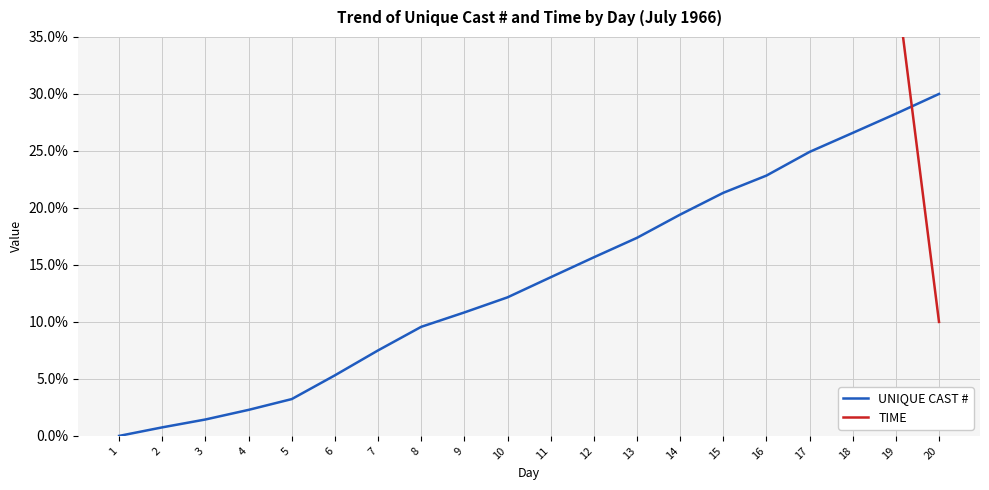

List the series in order of their overall mean, lowest first.

UNIQUE CAST #, TIME